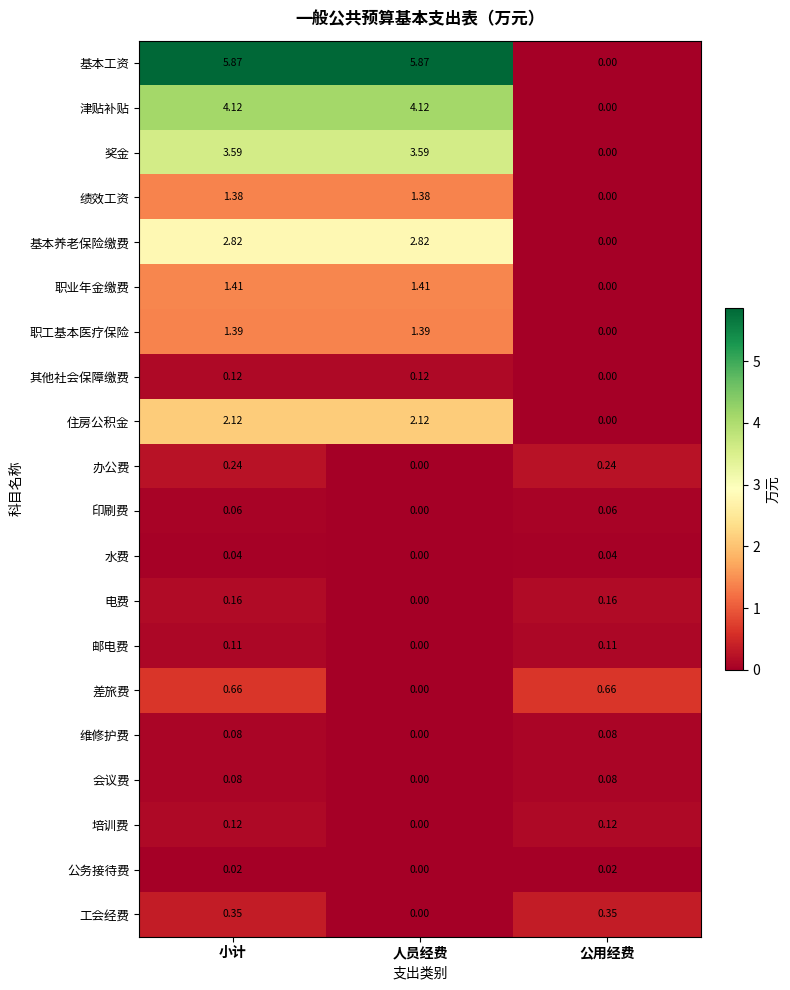

Between 人员经费 and 公用经费, which series saw the biggest shift?

基本工资